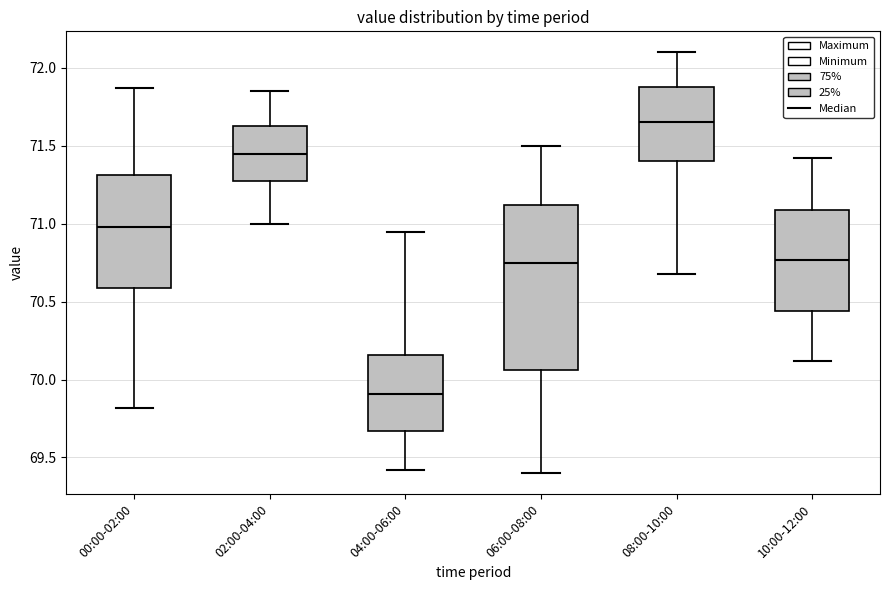

Reading left to right, read every box against the y-axis: the position of its median line, the range the box covers, and the ends of its whiskers. The values are not printed on the chart, so give them approximately, as read against the axis.

00:00-02:00: median 71.00, box 70.60 to 71.30, whiskers 69.80 to 71.85
02:00-04:00: median 71.45, box 71.25 to 71.65, whiskers 71.00 to 71.85
04:00-06:00: median 69.90, box 69.65 to 70.15, whiskers 69.40 to 70.95
06:00-08:00: median 70.75, box 70.05 to 71.10, whiskers 69.40 to 71.50
08:00-10:00: median 71.65, box 71.40 to 71.90, whiskers 70.70 to 72.10
10:00-12:00: median 70.75, box 70.45 to 71.10, whiskers 70.10 to 71.40